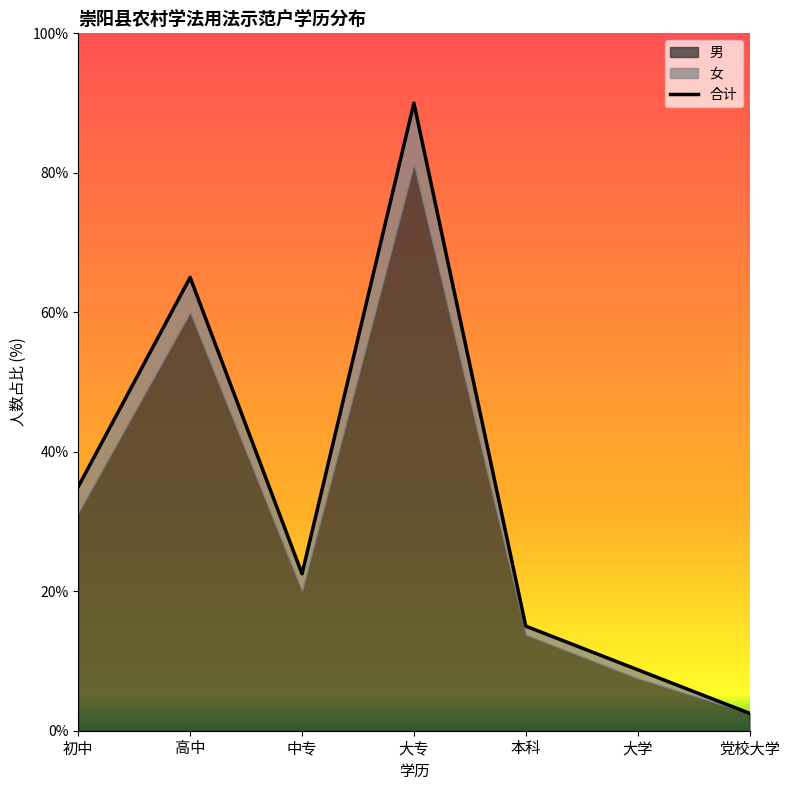

True or false: there are more than 0 points higher than both neighbors.

True